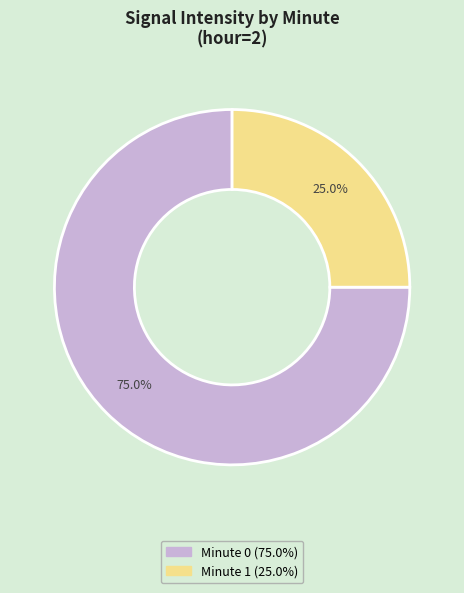

Is there any slice that represents more than half of the pie?

Yes